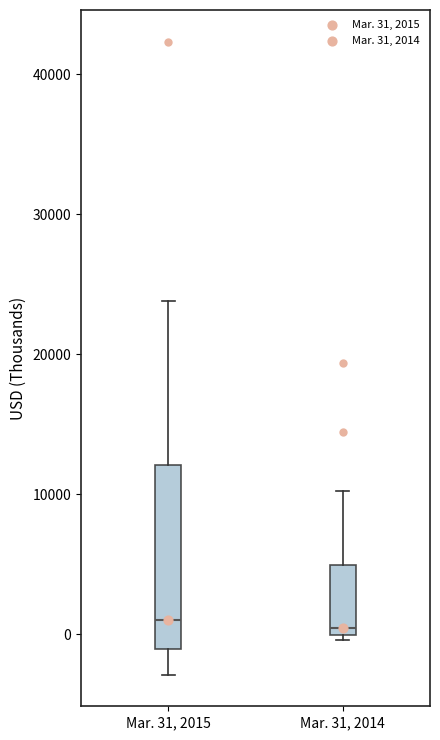

Reading left to right, read every box against the y-axis: the position of its median line, the range the box covers, and the ends of its whiskers. The values are not printed on the chart, so give them approximately, as read against the axis.

Mar. 31, 2015: median 1000, box -1000 to 12000, whiskers -3000 to 24000
Mar. 31, 2014: median 0 (just above the box's lower edge), box 0 to 5000, whiskers 0 (just below the box's lower edge) to 10000